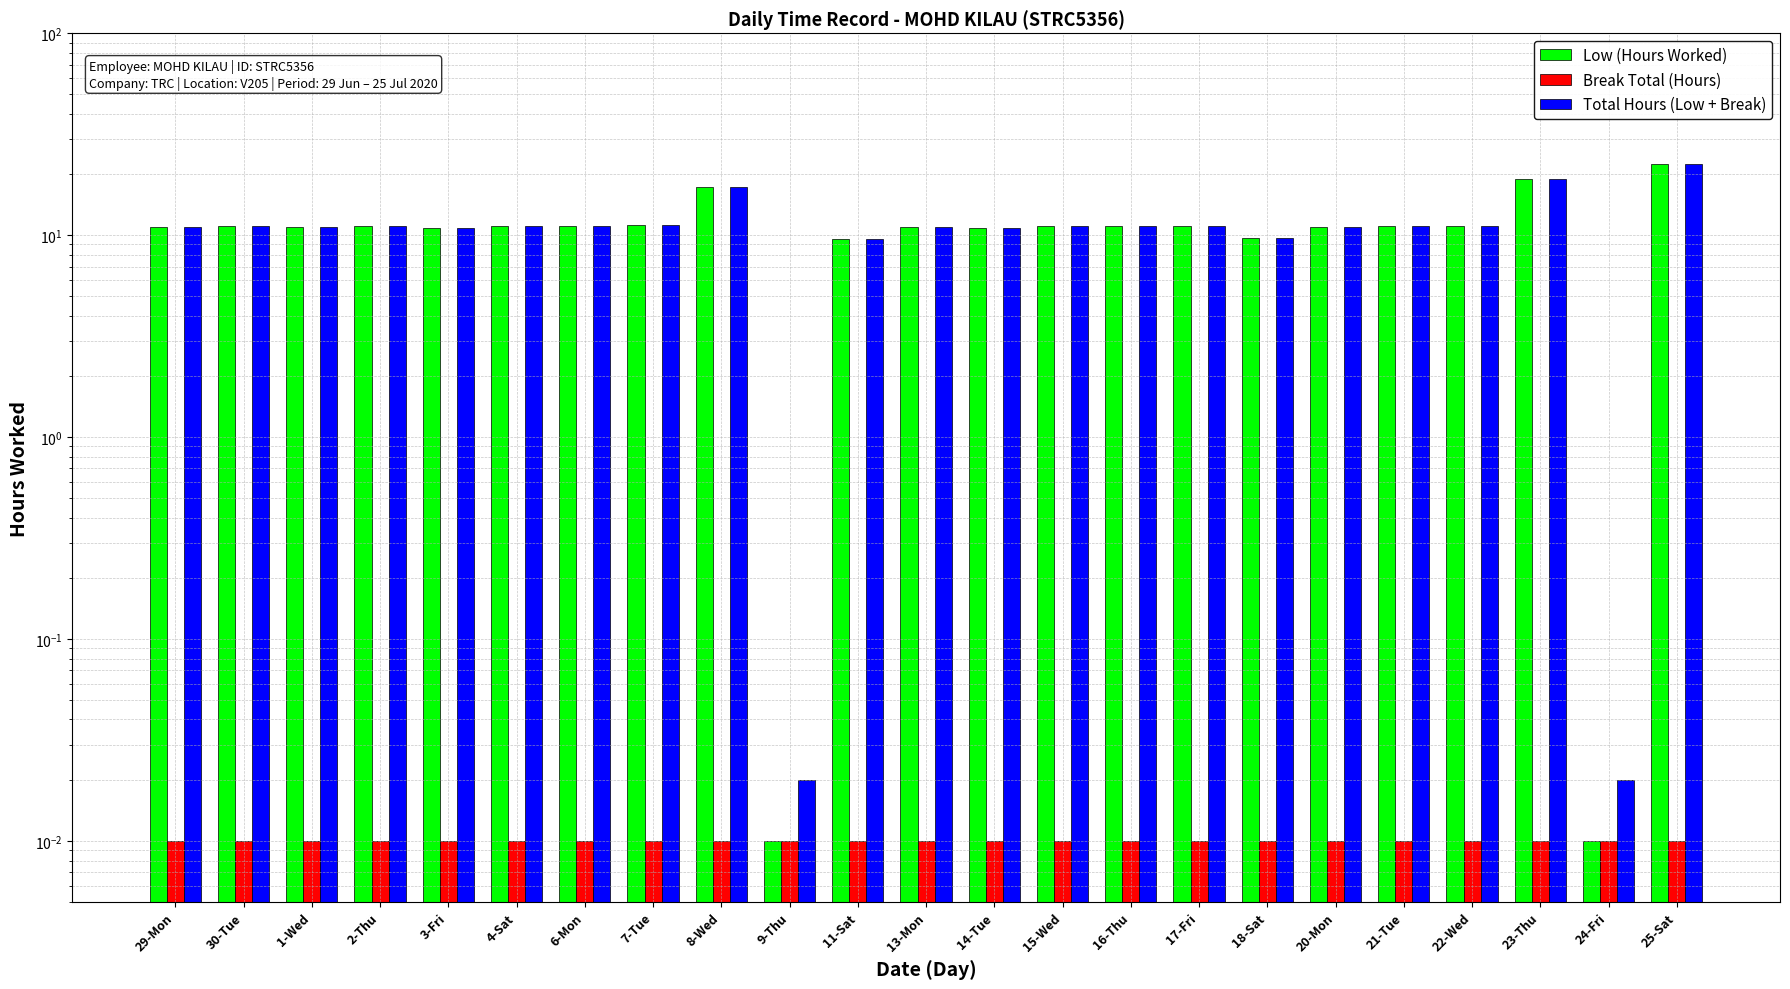

What is the value of the Total Hours (Low + Break) bar at the 4th from the left?

11.1